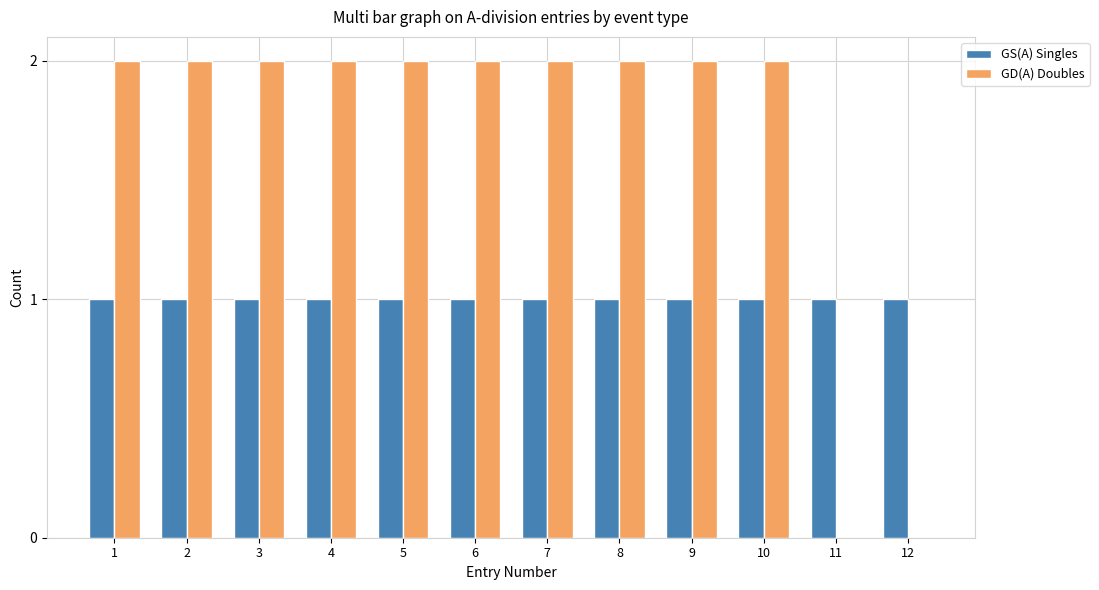

Which series has the largest total across all categories?

GD(A) Doubles